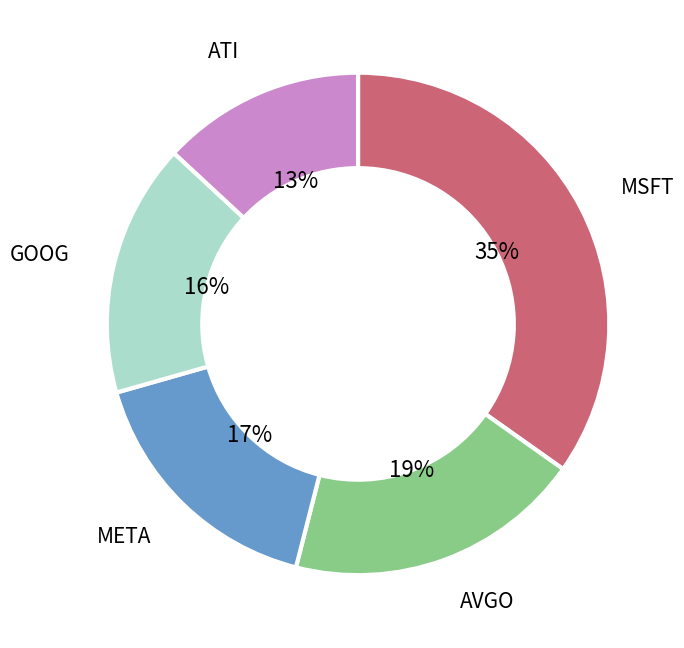

What percentage is the MSFT slice, to the nearest percent?

35%